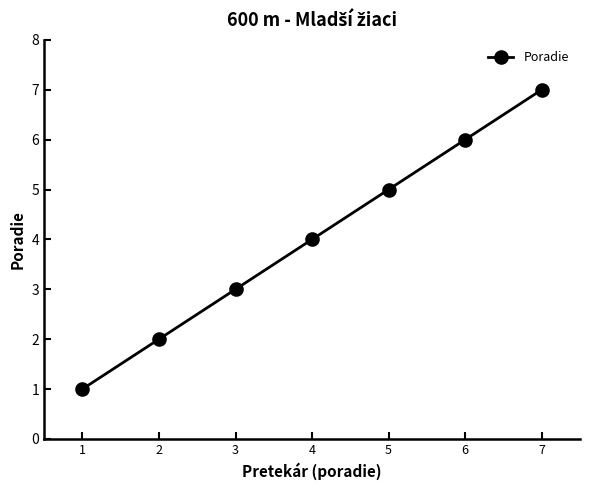

List the labels in order of value, smallest first.

1, 2, 3, 4, 5, 6, 7